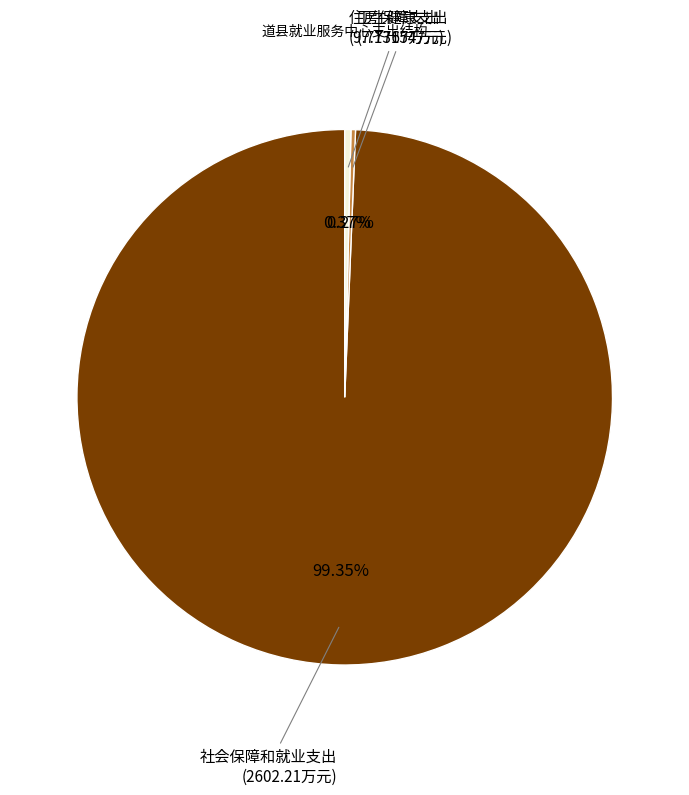

Which slice is the largest?

社会保障和就业支出